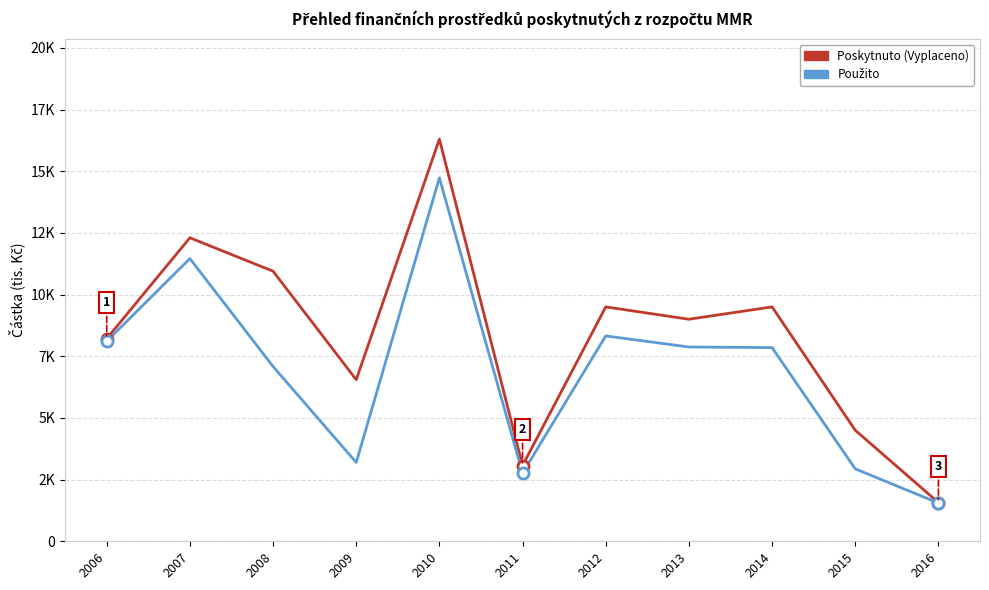

Does the chart have visible grid lines?

Yes